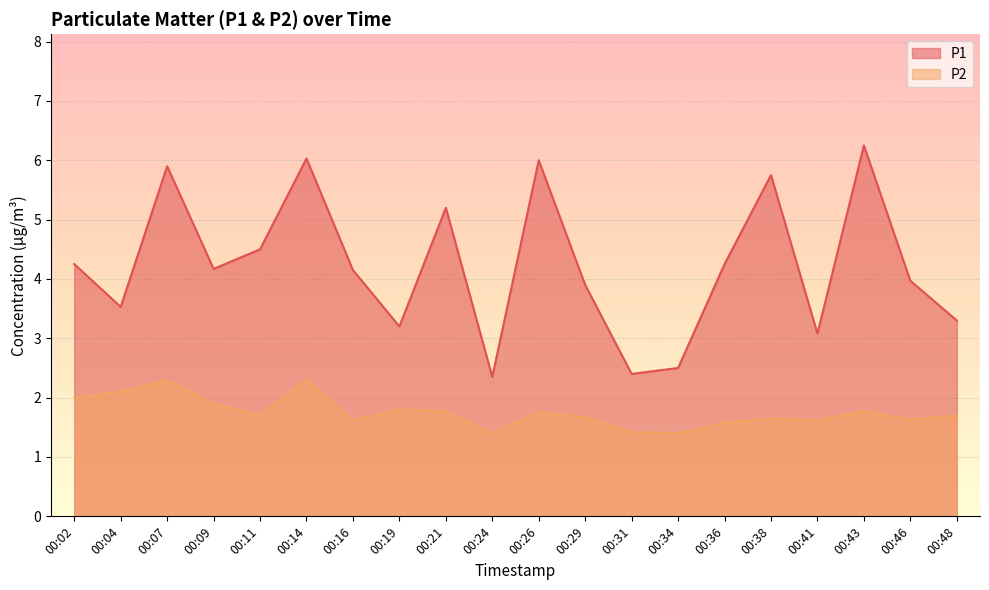

True or false: P1 has more than 1 interior local peaks.

True